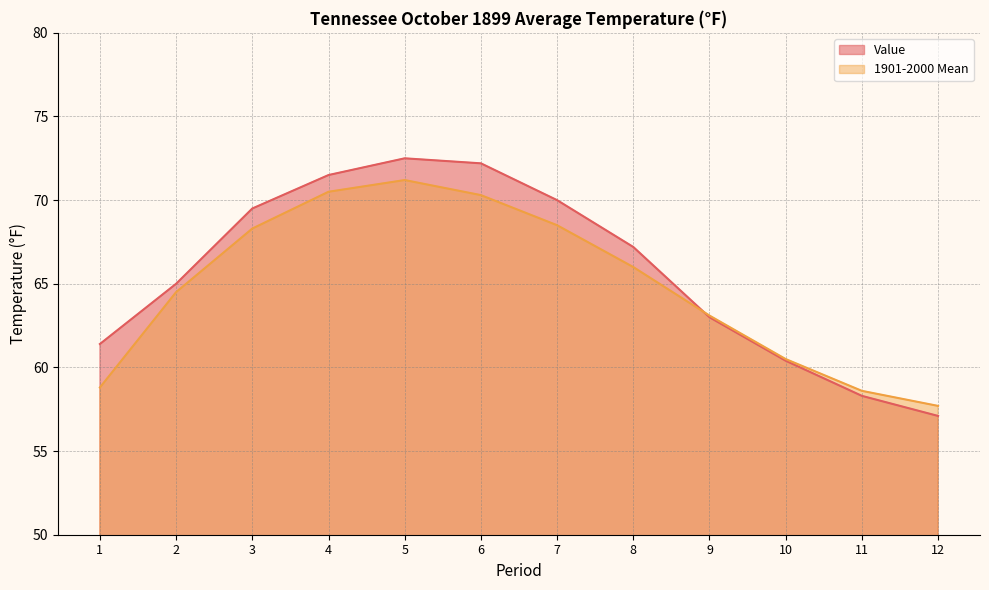

What value does the Value series have at 6?

72.2